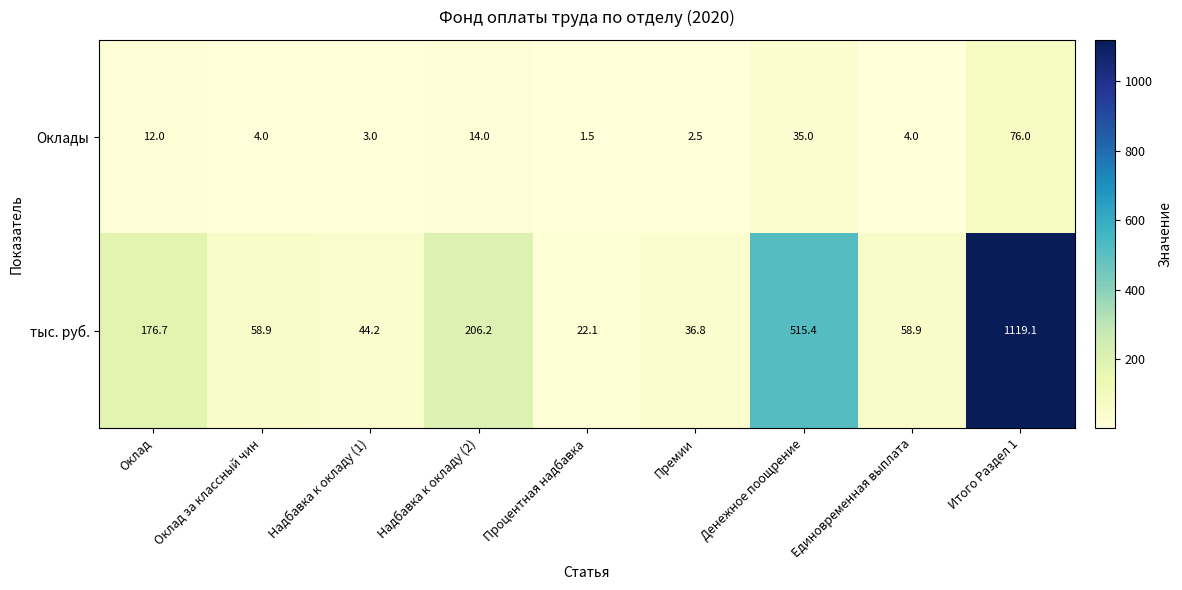

Which category has the highest value across all series?

Итого Раздел 1